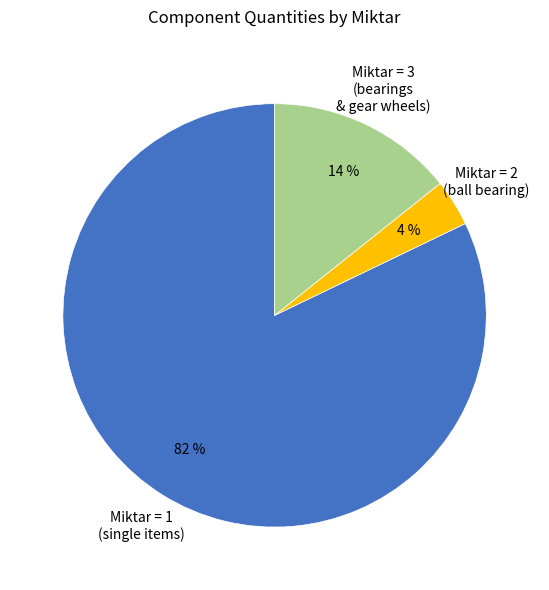

Is it true that Miktar = 2 (ball bearing) is 4% of the pie?

True